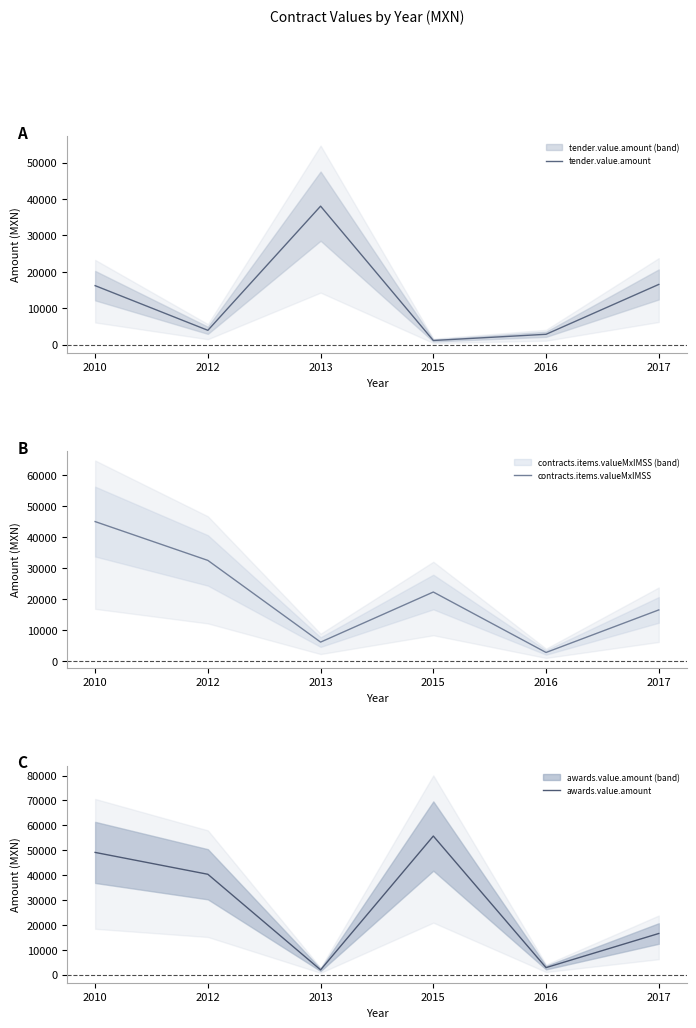

Reading left to right, what are all the values shown in this chart?

tender.value.amount: 16191.3	3911.5	38048.0	1113.6	2820.0	16527.7
contracts.items.valueMxIMSS: 44982.5	32480.0	6158.2	22294.0	2820.0	16527.7
awards.value.amount: 49102.8	40321.6	1914.0	55680.0	2820.0	16527.7